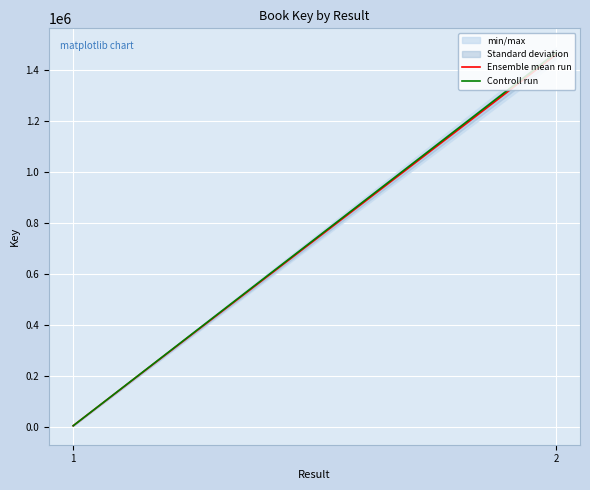

What is the difference between the highest and lowest values at 1?

32.7